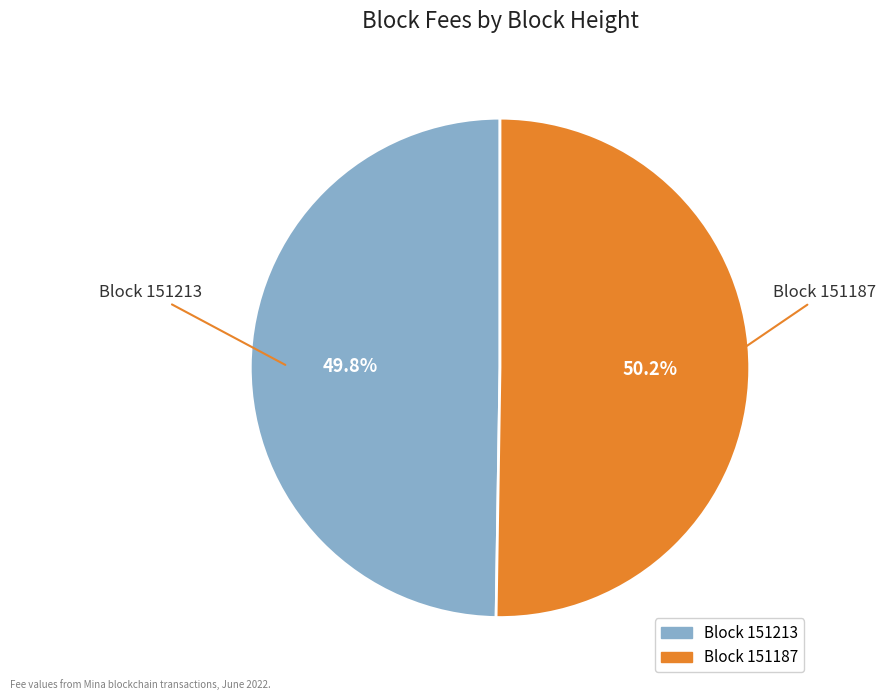

Is there a majority slice in this chart?

Yes